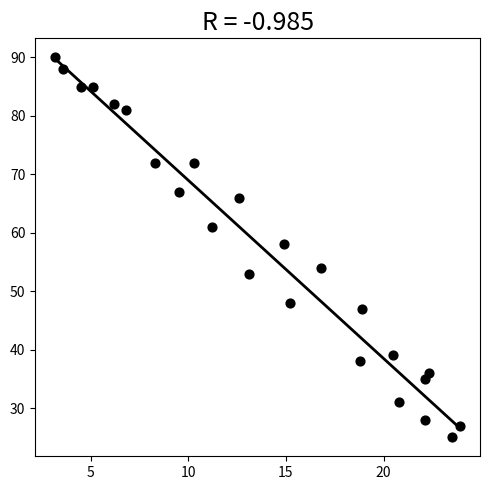

What is the range of Y values (max minus min)?

65